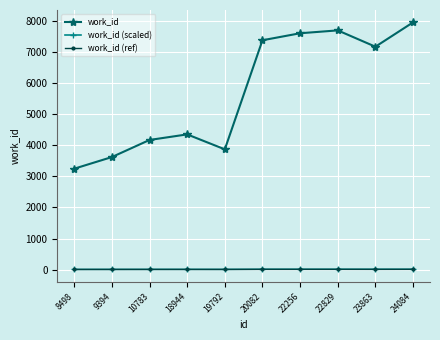

What is the difference between the maximum and minimum values in the work_id (scaled) series?

5.6